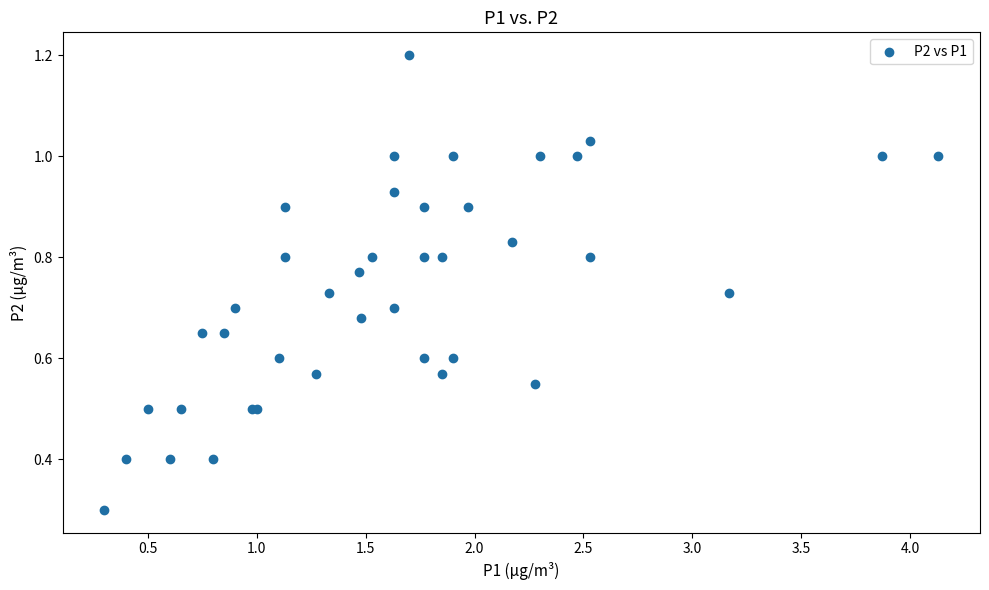

What Y value in the scatter plot is closest to 0?

0.3